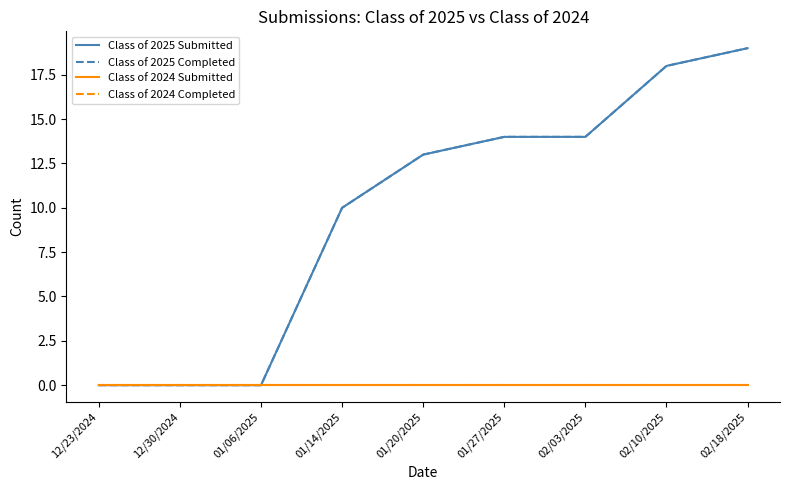

True or false: Class of 2025 Completed has more than 2 interior local peaks.

False